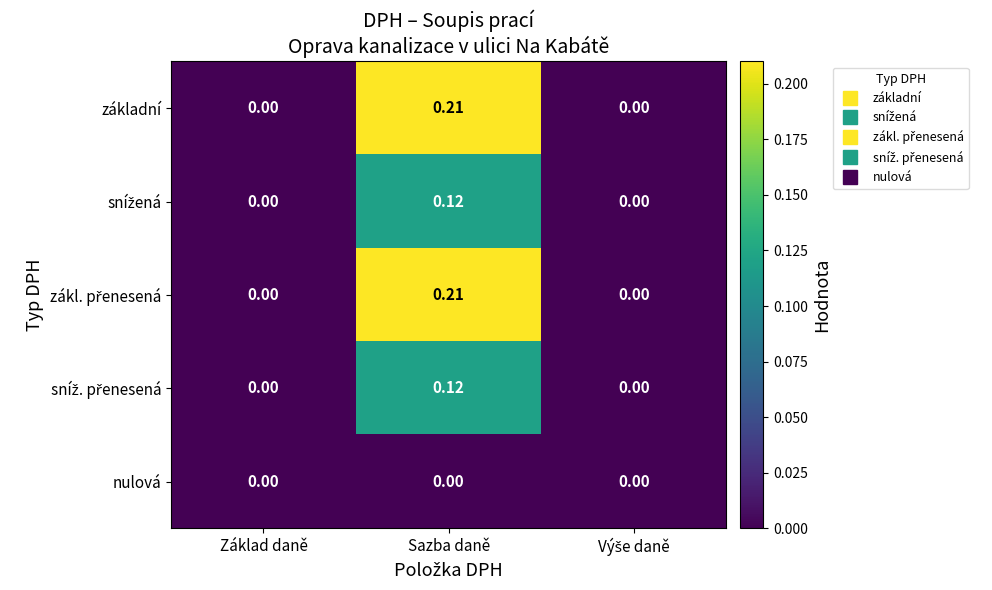

List the series in order of their peak value, highest first.

základní, zákl. přenesená, snížená, sníž. přenesená, nulová